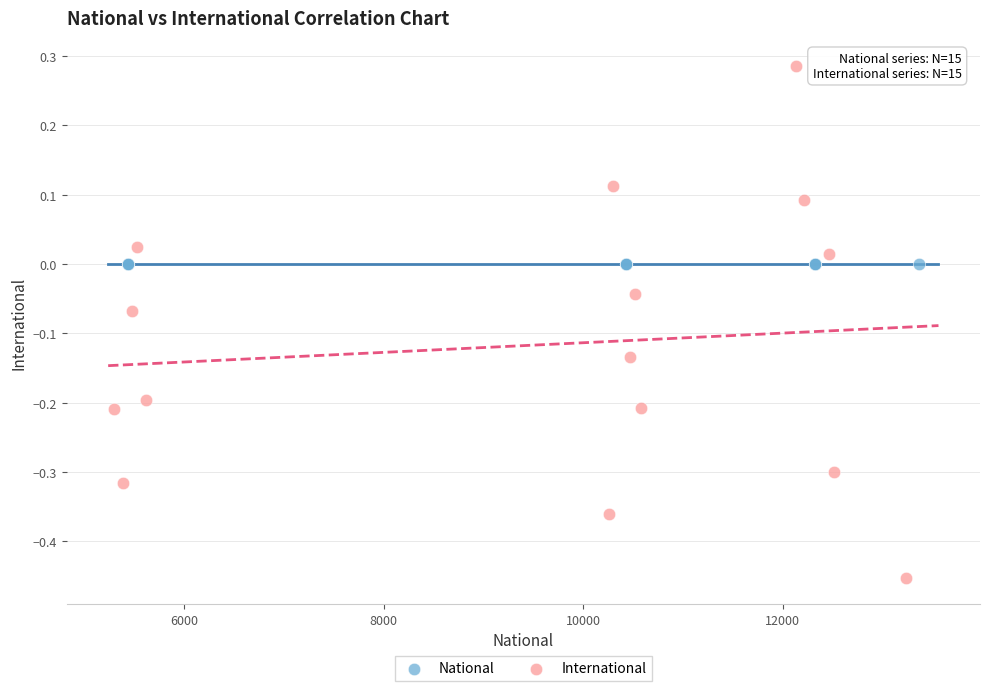

Which series contains the lowest Y value?

International